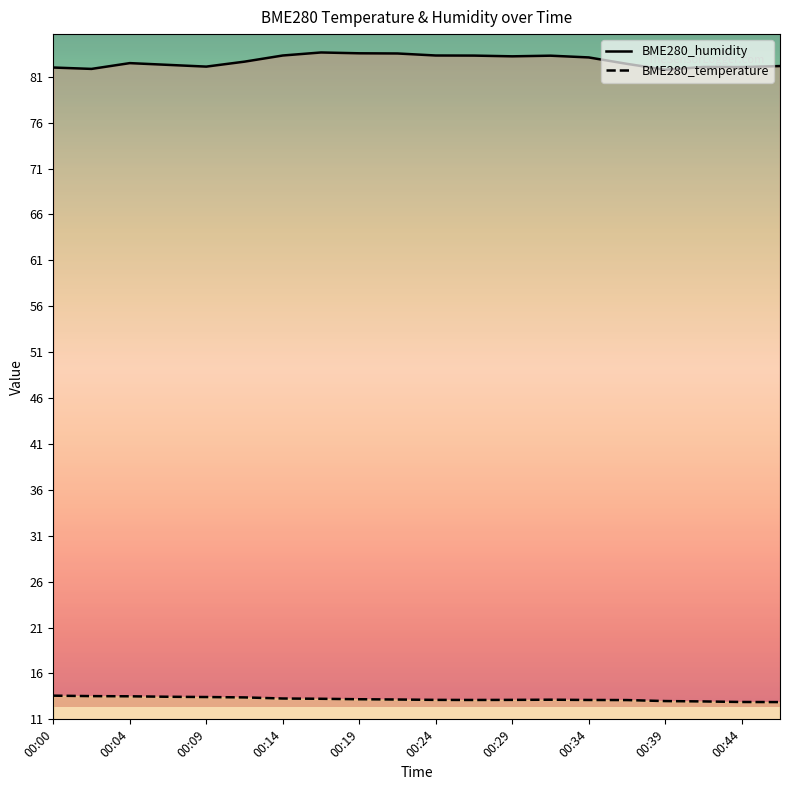

Does the chart display data point markers on the line(s)?

No